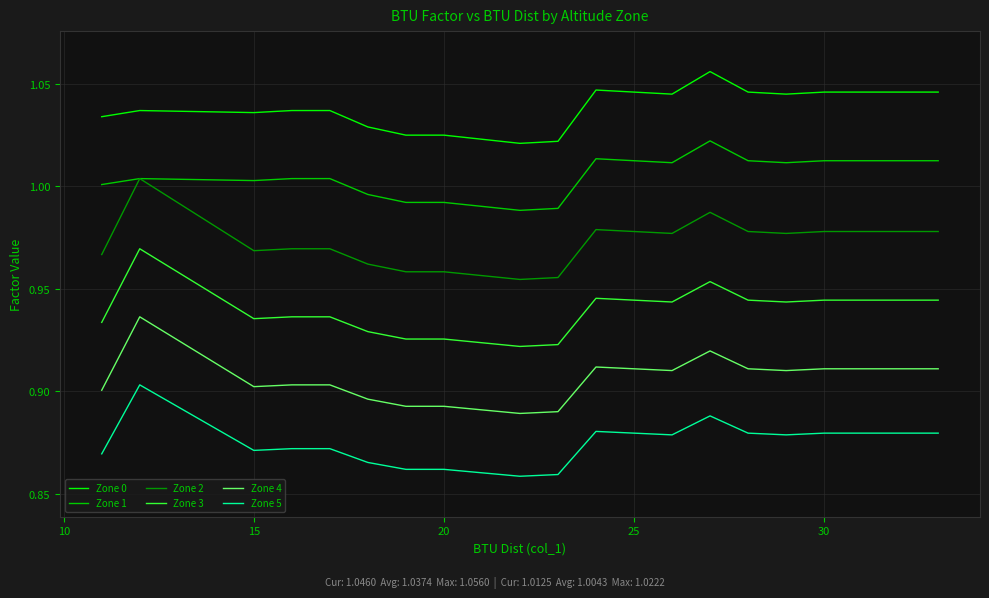

True or false: Zone 1 and Zone 3 intersect in this chart.

False